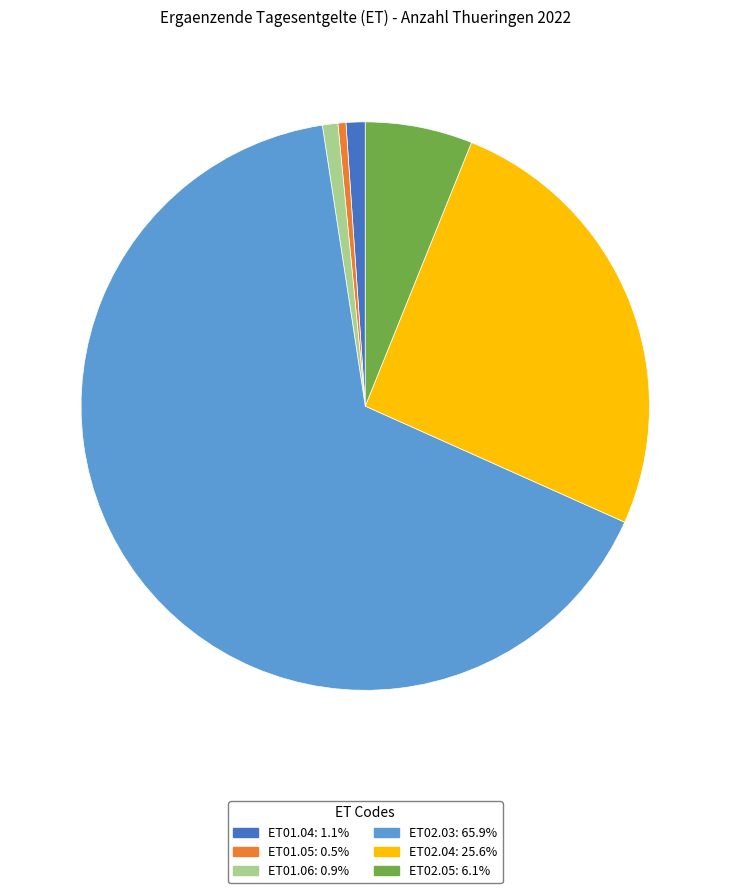

What is the majority slice?

ET02.03